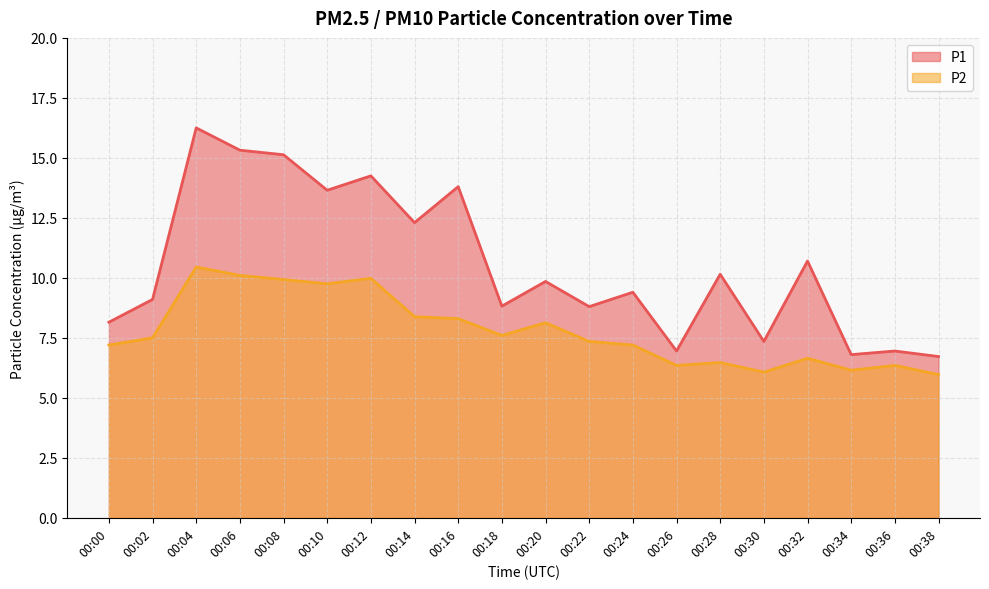

Which category has the lowest value in the P2 series?

00:38